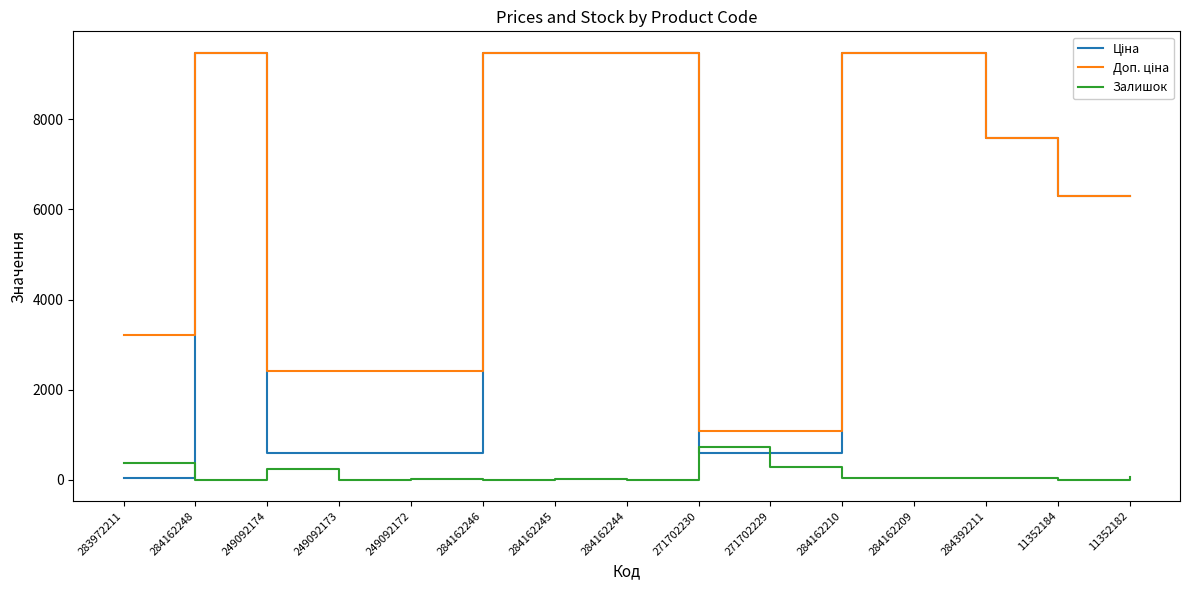

What is the highest value of the Залишок series?

735.0